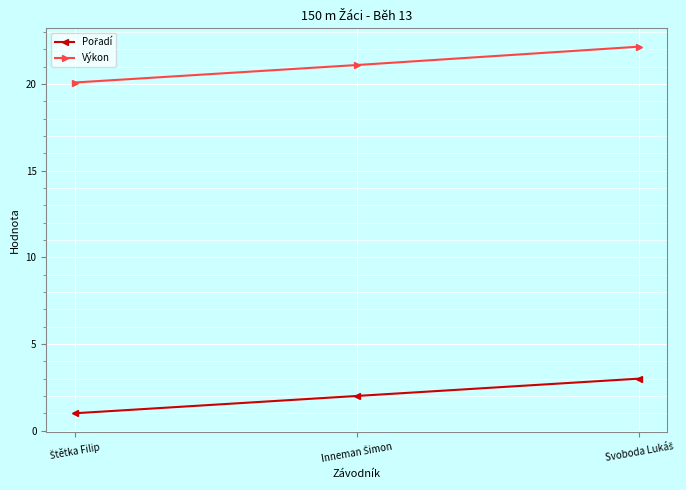

What is the value of the Výkon point at the 3rd from the left?

22.2